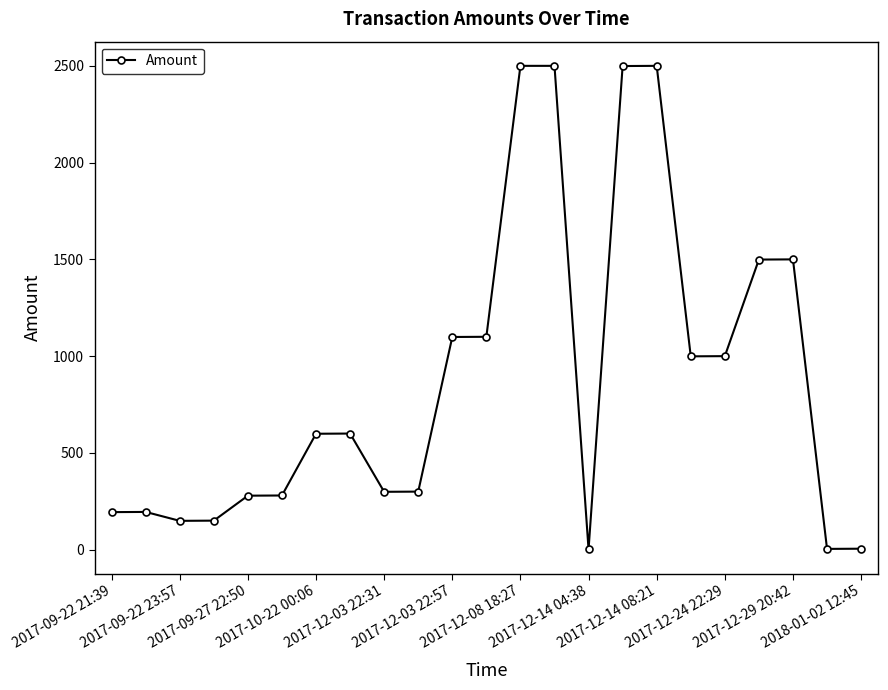

True or false: there are more than 0 points higher than both neighbors.

True